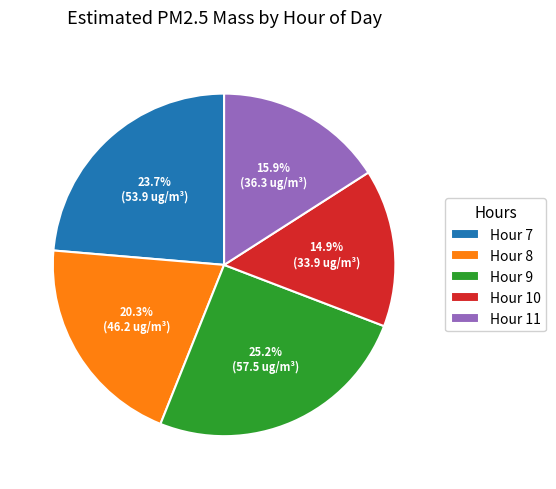

Combined, what portion of the pie is Hour 11 and Hour 7?

39.6%